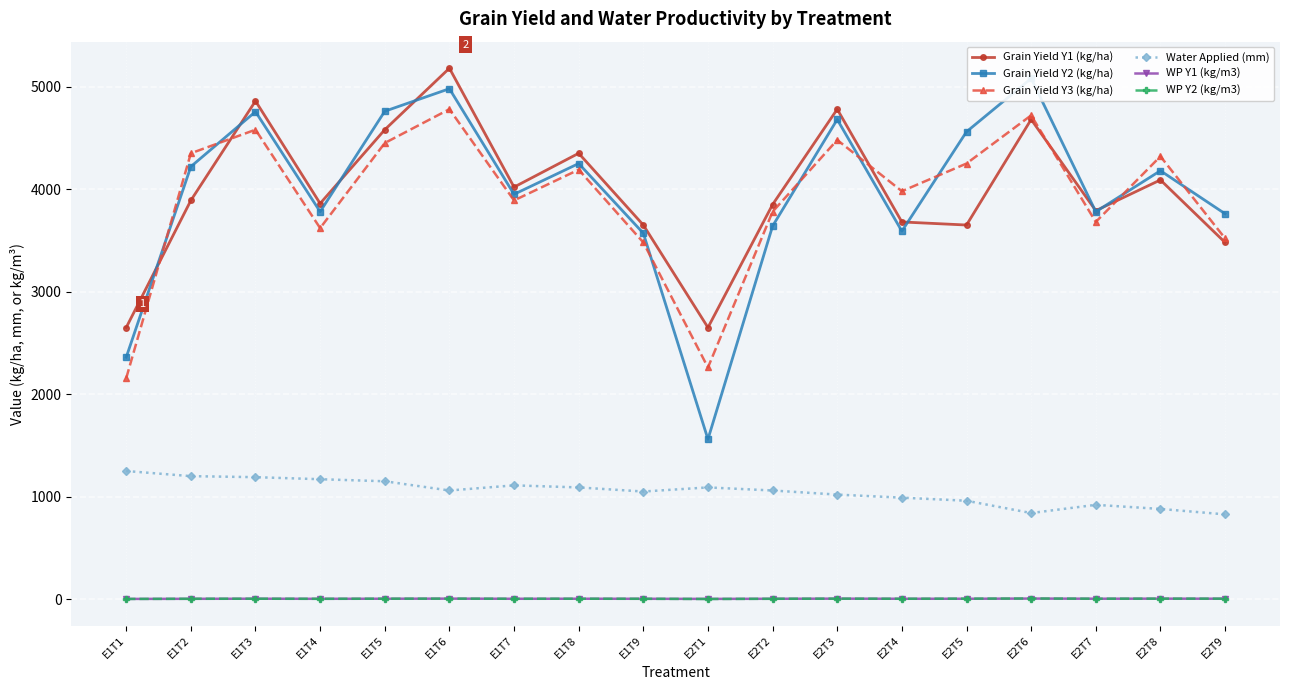

At how many categories does at least one series exceed 1904?

18